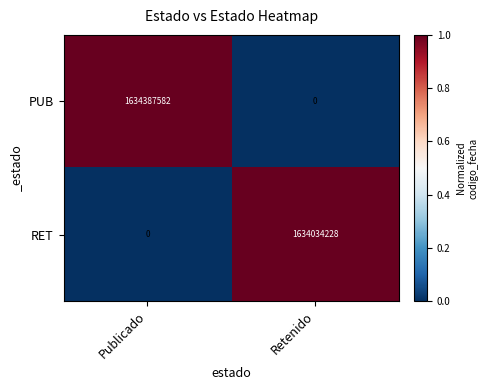

How many series are shown in this chart?

2